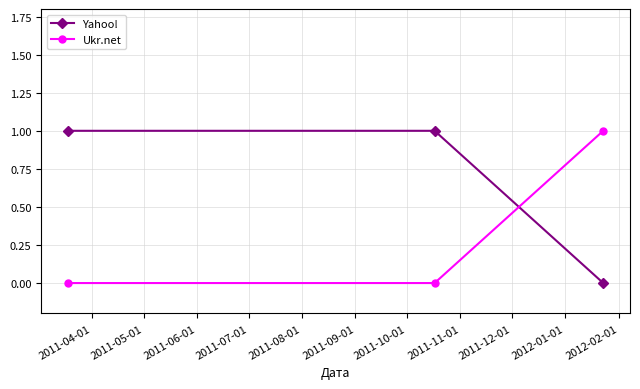

Rank the series by their average value, from lowest to highest.

Ukr.net, Yahoo!